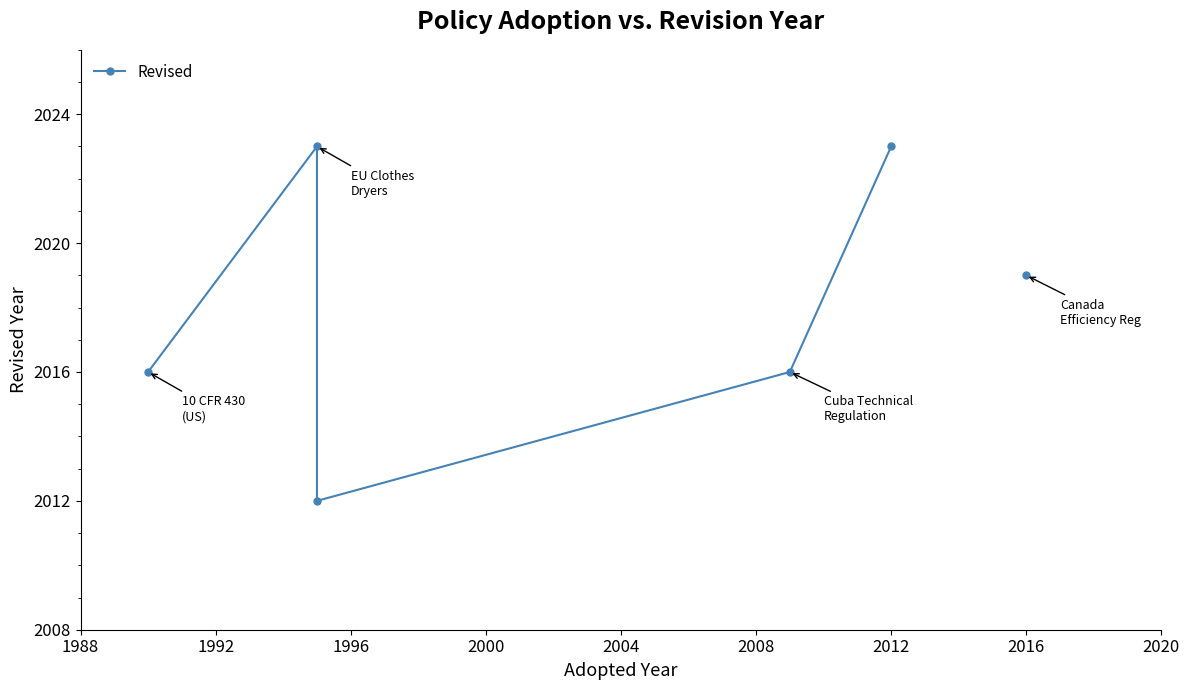

True or false: the data shows 473.8 at 1984.

False